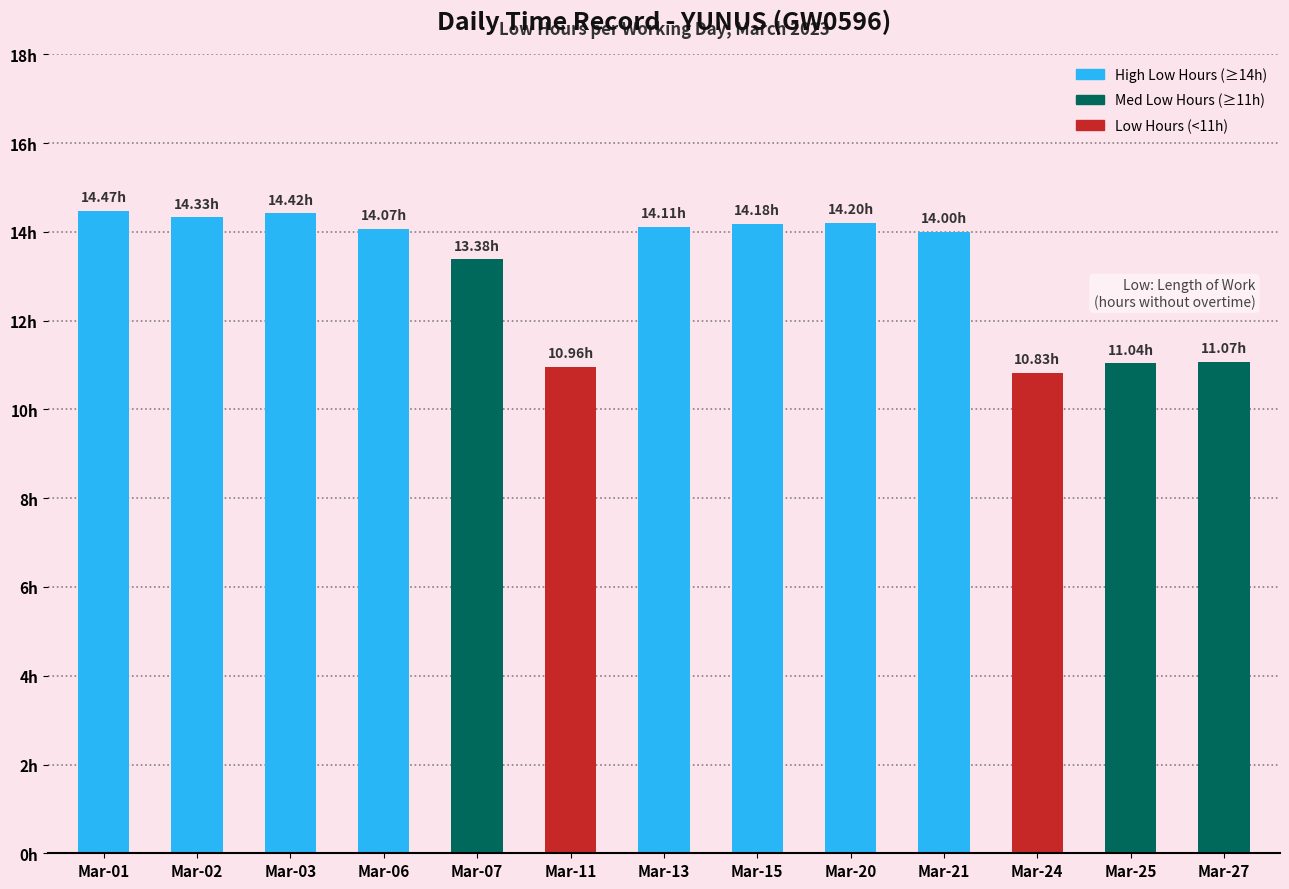

List the labels in order of value, largest first.

Mar-01, Mar-03, Mar-02, Mar-20, Mar-15, Mar-13, Mar-06, Mar-21, Mar-07, Mar-27, Mar-25, Mar-11, Mar-24